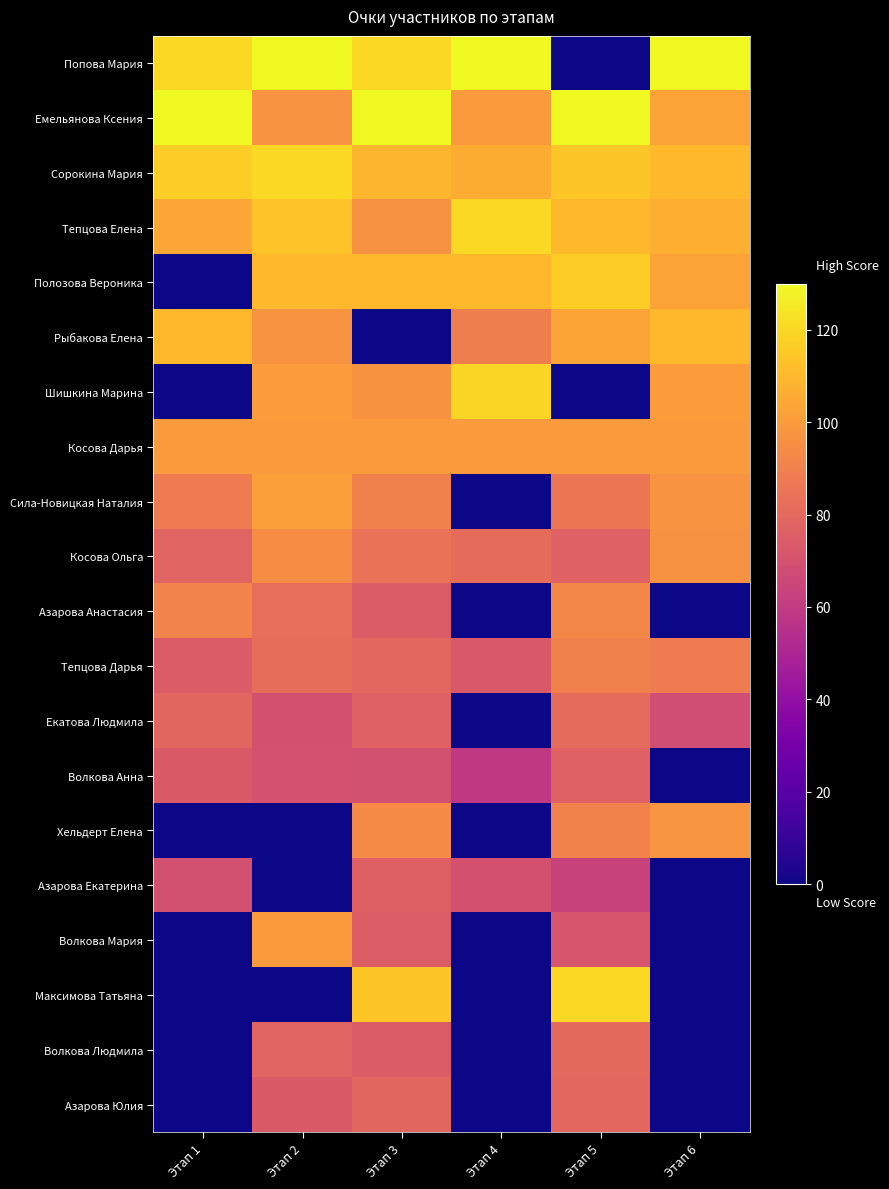

Reading right to left, list all the values displayed in this chart.

Попова Мария: Этап 6=130.0	Этап 5=0.0	Этап 4=130.0	Этап 3=120.0	Этап 2=130.0	Этап 1=120.0
Емельянова Ксения: Этап 6=103.0	Этап 5=130.0	Этап 4=99.9	Этап 3=130.0	Этап 2=97.4	Этап 1=130.0
Сорокина Мария: Этап 6=110.0	Этап 5=115.1	Этап 4=106.3	Этап 3=108.8	Этап 2=120.0	Этап 1=116.9
Тепцова Елена: Этап 6=107.0	Этап 5=110.0	Этап 4=120.0	Этап 3=96.4	Этап 2=113.5	Этап 1=103.7
Полозова Вероника: Этап 6=103.0	Этап 5=116.7	Этап 4=110.0	Этап 3=110.0	Этап 2=110.0	Этап 1=0.0
Рыбакова Елена: Этап 6=110.0	Этап 5=103.5	Этап 4=89.3	Этап 3=0.0	Этап 2=97.4	Этап 1=110.0
Шишкина Марина: Этап 6=101.0	Этап 5=0.0	Этап 4=119.0	Этап 3=96.6	Этап 2=100.9	Этап 1=0.0
Косова Дарья: Этап 6=100.0	Этап 5=100.0	Этап 4=100.0	Этап 3=100.0	Этап 2=99.7	Этап 1=100.0
Сила-Новицкая Наталия: Этап 6=97.0	Этап 5=85.4	Этап 4=0.0	Этап 3=90.1	Этап 2=101.4	Этап 1=87.9
Косова Ольга: Этап 6=96.0	Этап 5=77.1	Этап 4=81.5	Этап 3=84.0	Этап 2=94.5	Этап 1=77.7
Азарова Анастасия: Этап 6=0.0	Этап 5=92.8	Этап 4=0.0	Этап 3=74.4	Этап 2=82.6	Этап 1=91.0
Тепцова Дарья: Этап 6=88.0	Этап 5=90.3	Этап 4=73.6	Этап 3=79.4	Этап 2=82.2	Этап 1=74.6
Екатова Людмила: Этап 6=68.0	Этап 5=81.2	Этап 4=0.0	Этап 3=76.9	Этап 2=70.0	Этап 1=78.9
Волкова Анна: Этап 6=0.0	Этап 5=77.0	Этап 4=59.3	Этап 3=69.5	Этап 2=70.2	Этап 1=74.1
Хельдерт Елена: Этап 6=98.0	Этап 5=90.8	Этап 4=0.0	Этап 3=94.0	Этап 2=0.0	Этап 1=0.0
Азарова Екатерина: Этап 6=0.0	Этап 5=63.3	Этап 4=70.0	Этап 3=76.5	Этап 2=0.0	Этап 1=69.2
Волкова Мария: Этап 6=0.0	Этап 5=71.2	Этап 4=0.0	Этап 3=74.9	Этап 2=100.0	Этап 1=0.0
Максимова Татьяна: Этап 6=0.0	Этап 5=120.0	Этап 4=0.0	Этап 3=114.6	Этап 2=0.0	Этап 1=0.0
Волкова Людмила: Этап 6=0.0	Этап 5=80.7	Этап 4=0.0	Этап 3=74.4	Этап 2=77.8	Этап 1=0.0
Азарова Юлия: Этап 6=0.0	Этап 5=79.3	Этап 4=0.0	Этап 3=78.7	Этап 2=74.1	Этап 1=0.0